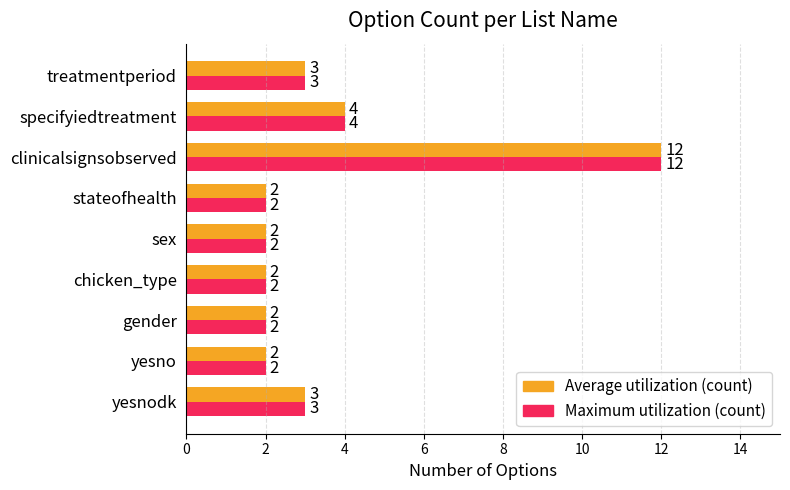

True or false: Average utilization (count) has a value of 3 at gender.

False